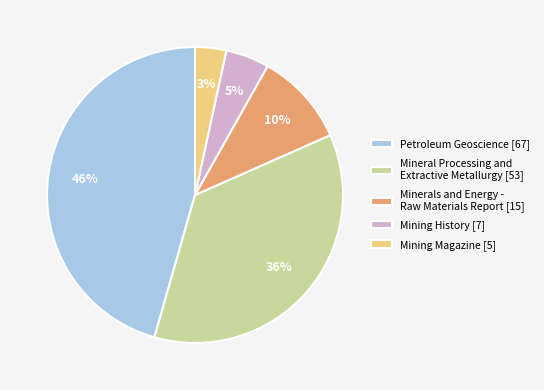

Between Petroleum Geoscience [67] and Mining History [7], which is larger?

Petroleum Geoscience [67]